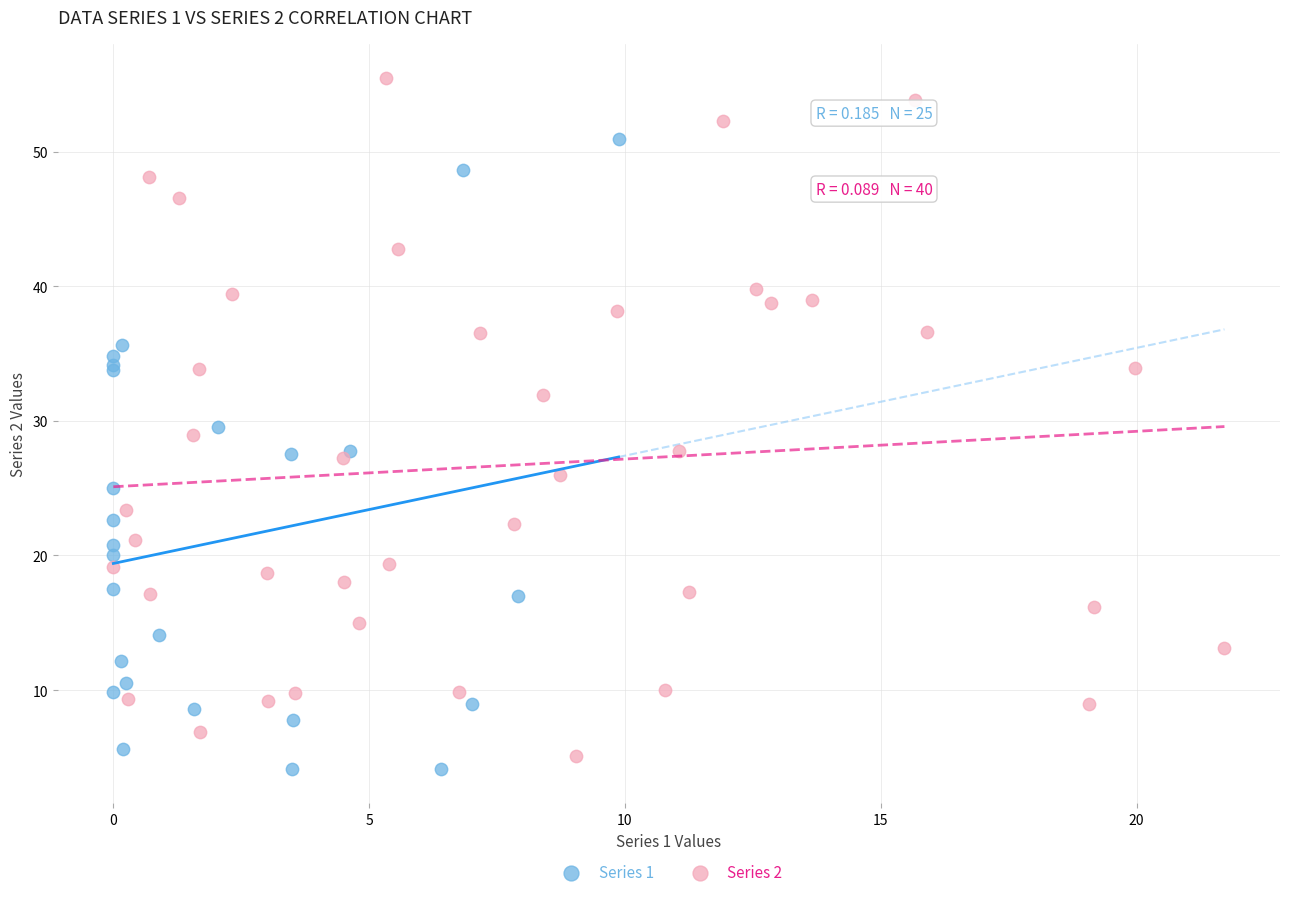

Which series reaches the maximum Y coordinate?

Series 2